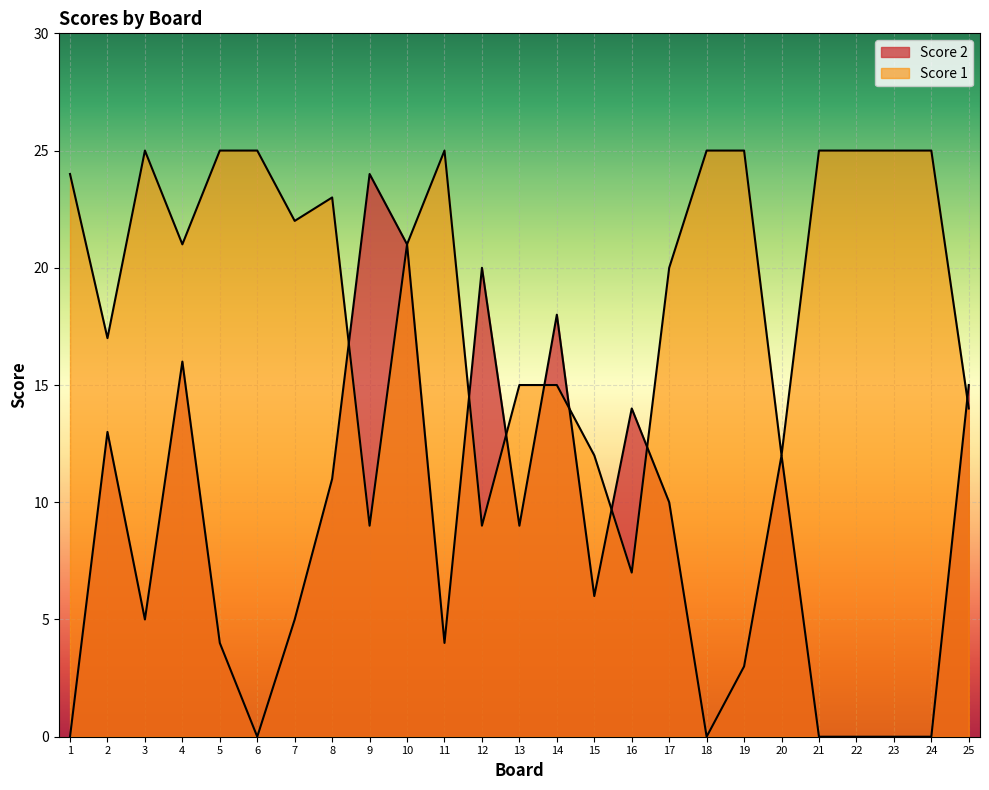

Is the value of Score 2 at 21 greater than the value of Score 1 at 20?

No